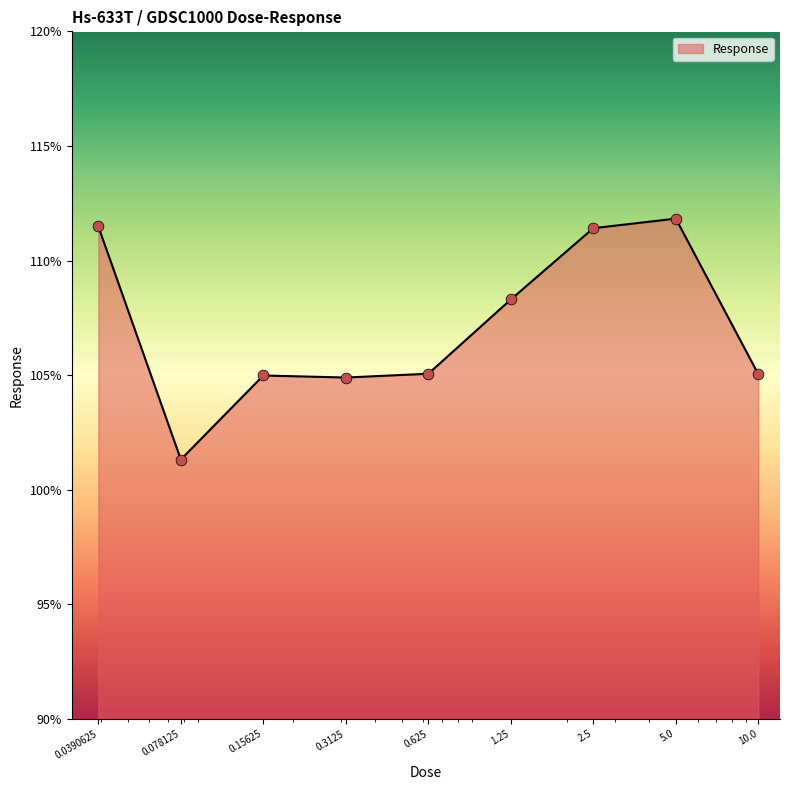

What is the difference between the maximum and minimum values?

10.5